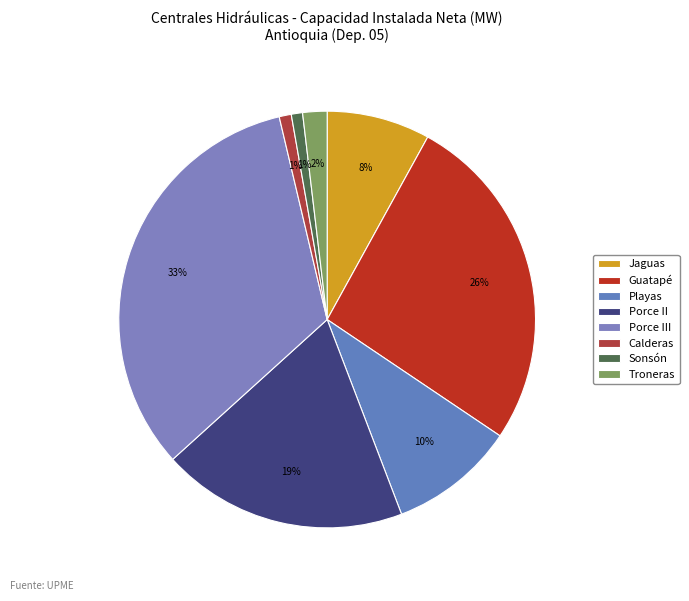

What is the smallest slice in the pie chart?

Sonsón